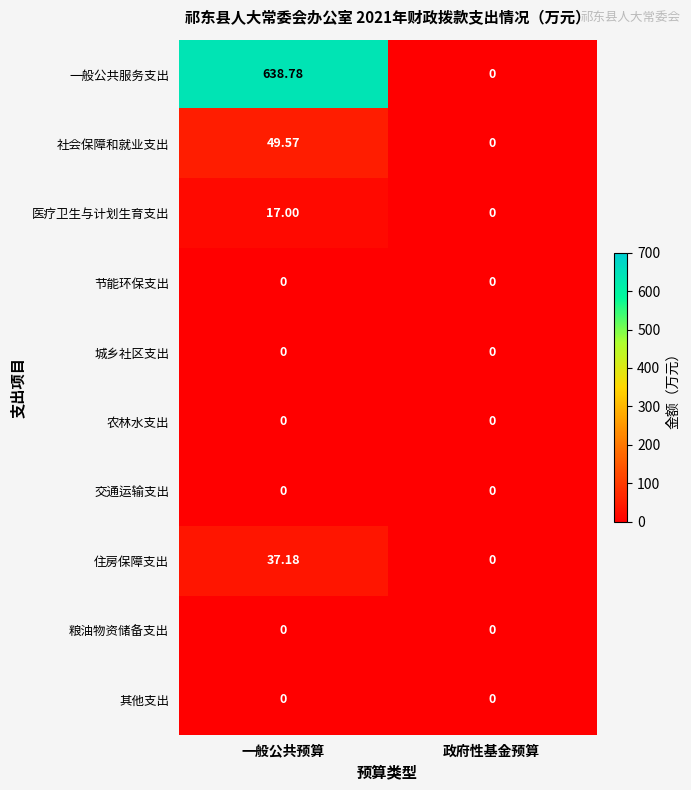

At which category is the sum across all series the highest?

一般公共预算